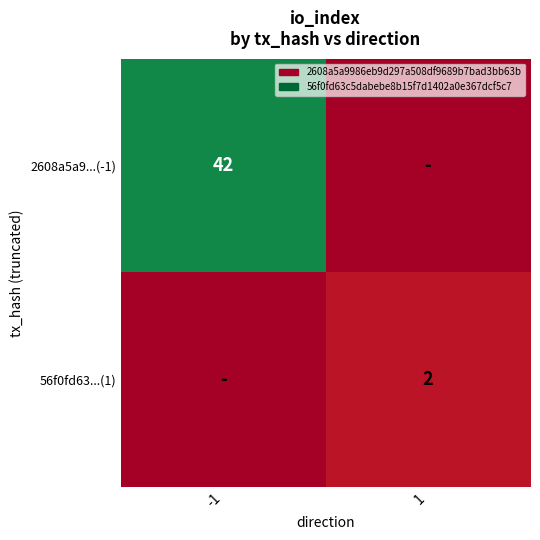

Is it true that 2608a5a9...(-1) equals 42 at -1?

True